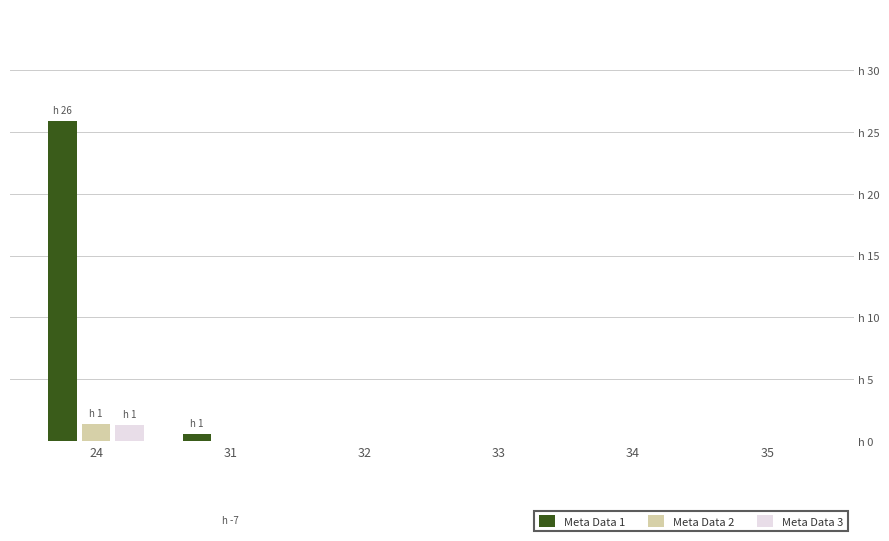

Is the value of Meta Data 3 at 33 greater than the value of Meta Data 2 at 31?

Yes